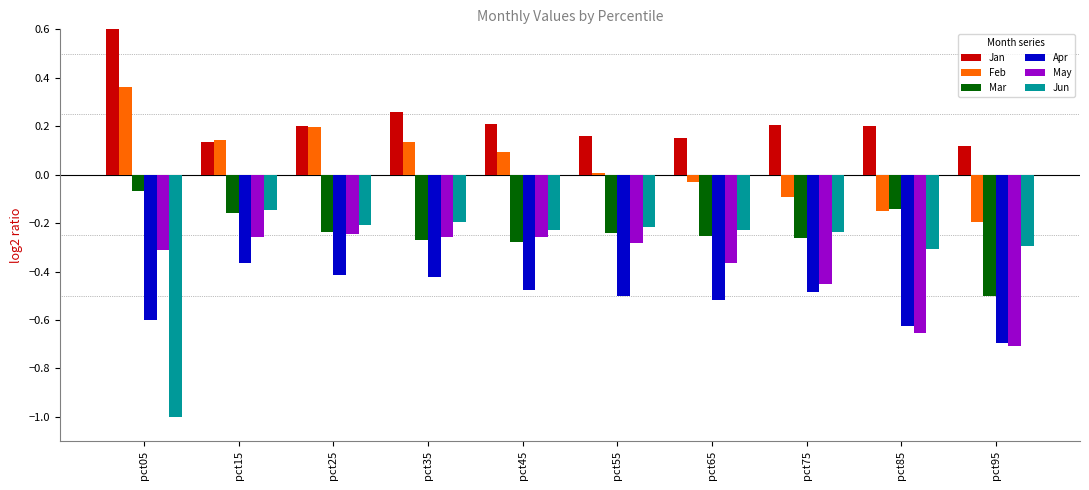

Is the value of Feb at pct85 greater than the value of Apr at pct25?

Yes